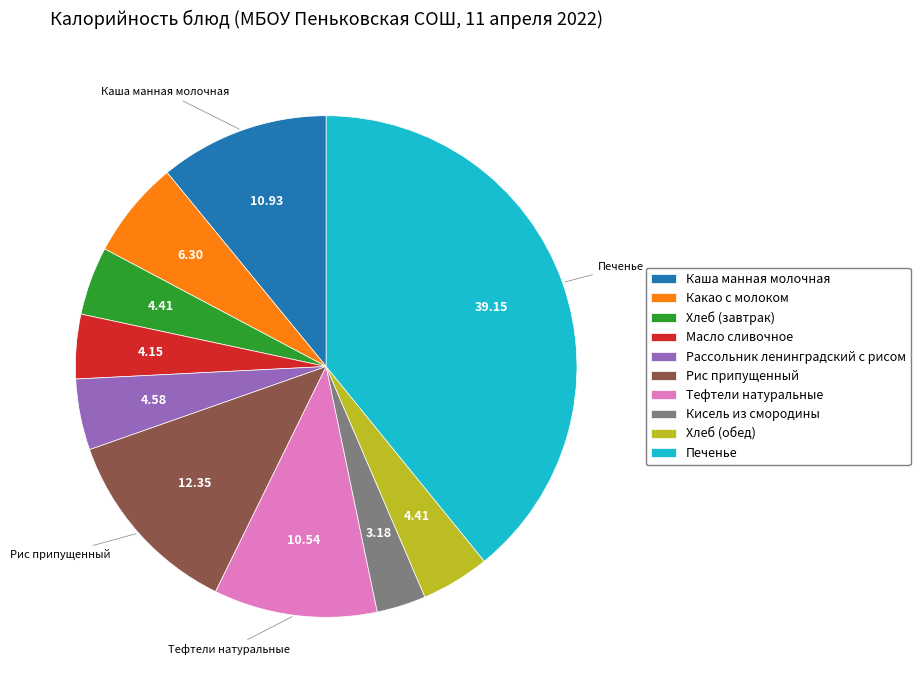

Combined, do Тефтели натуральные and Рис припущенный account for over 50%?

No